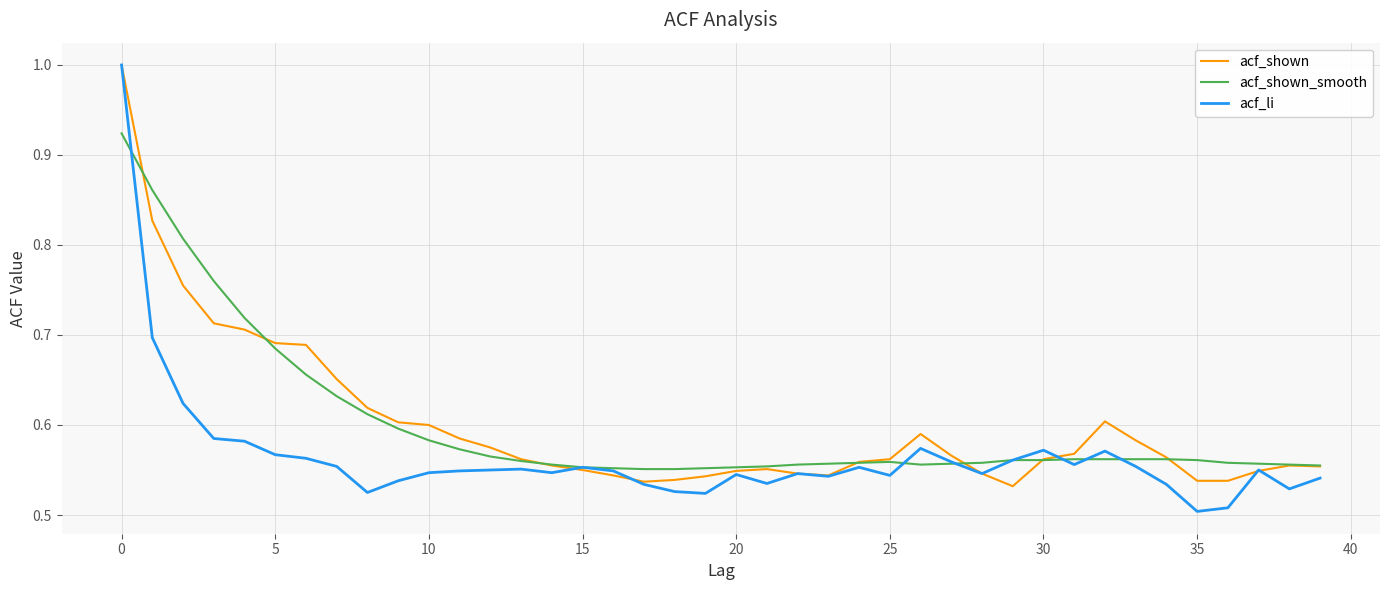

Which series has the largest range (max minus min)?

acf_li